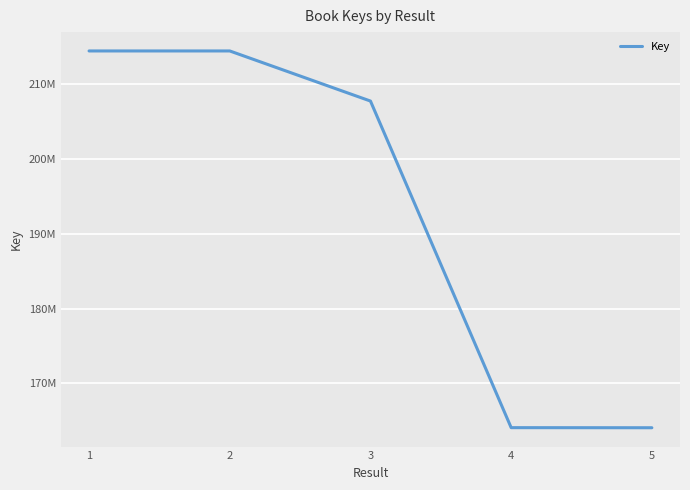

Rank the categories by value from lowest to highest.

5, 4, 3, 1, 2